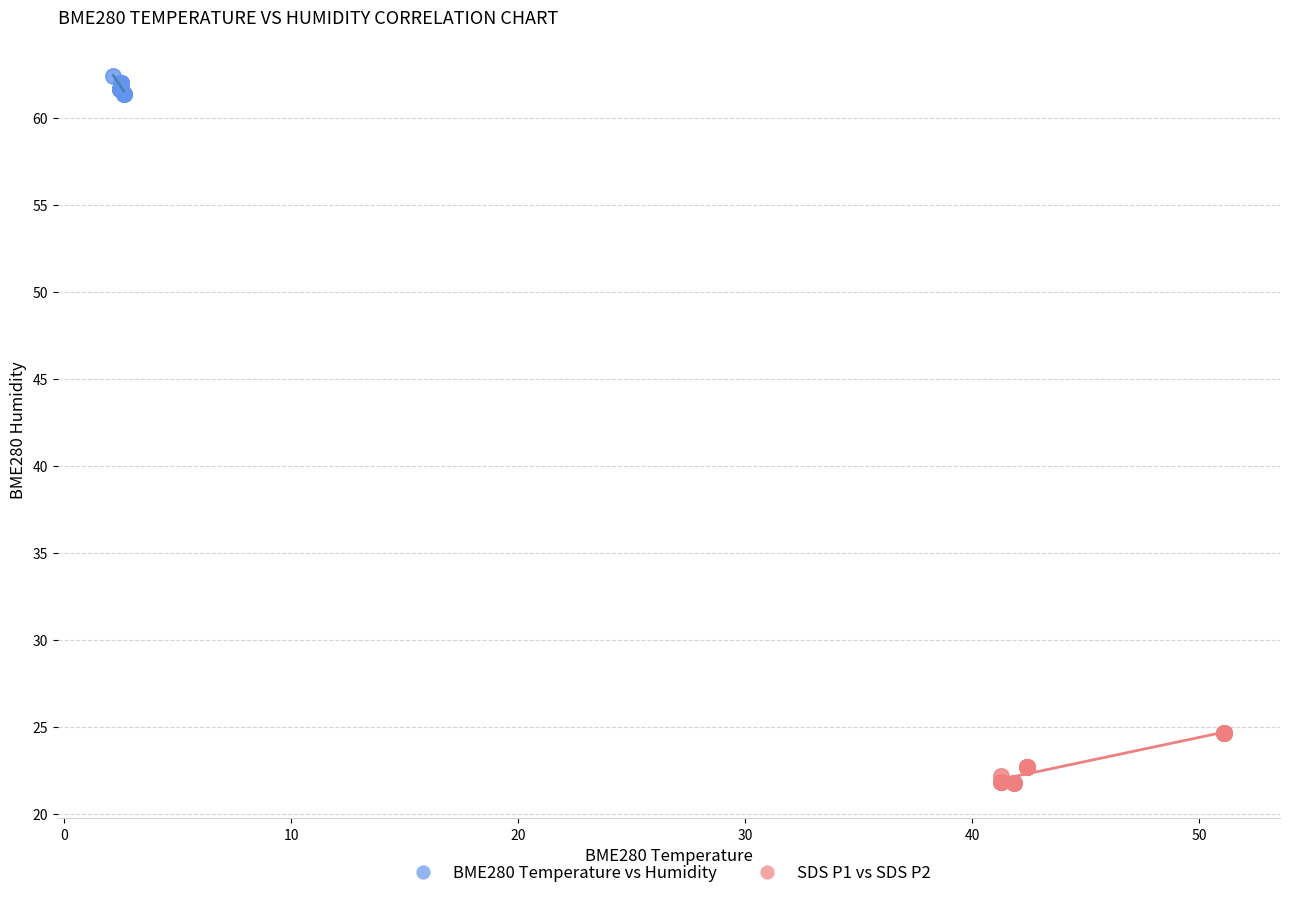

Which series contains the highest Y value?

BME280 Temperature vs Humidity